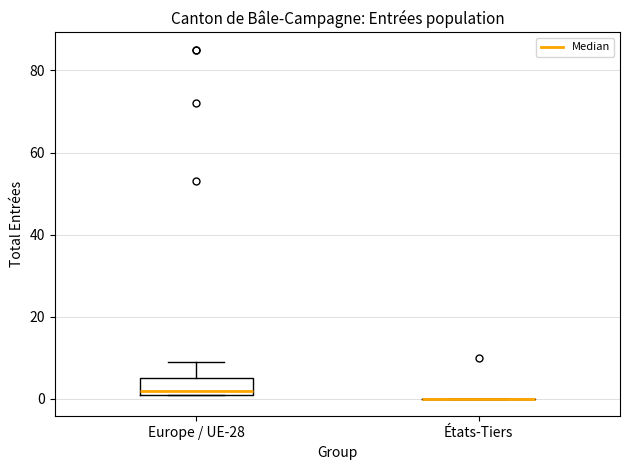

Reading left to right, read every box against the y-axis: the position of its median line, the range the box covers, and the ends of its whiskers. The values are not printed on the chart, so give them approximately, as read against the axis.

Europe / UE-28: median 2 (just above the box's lower edge), box 2 to 6, whiskers 2 to 10
États-Tiers: box collapsed to a line at 0, whiskers 0 to 0